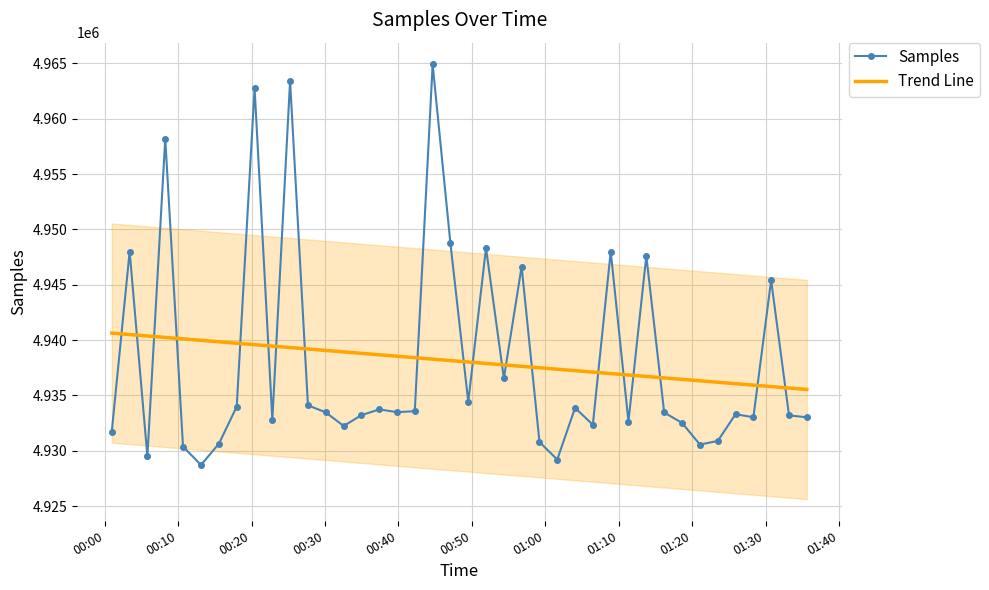

After their last crossing, which series has the higher values: Trend Line or Samples?

Trend Line